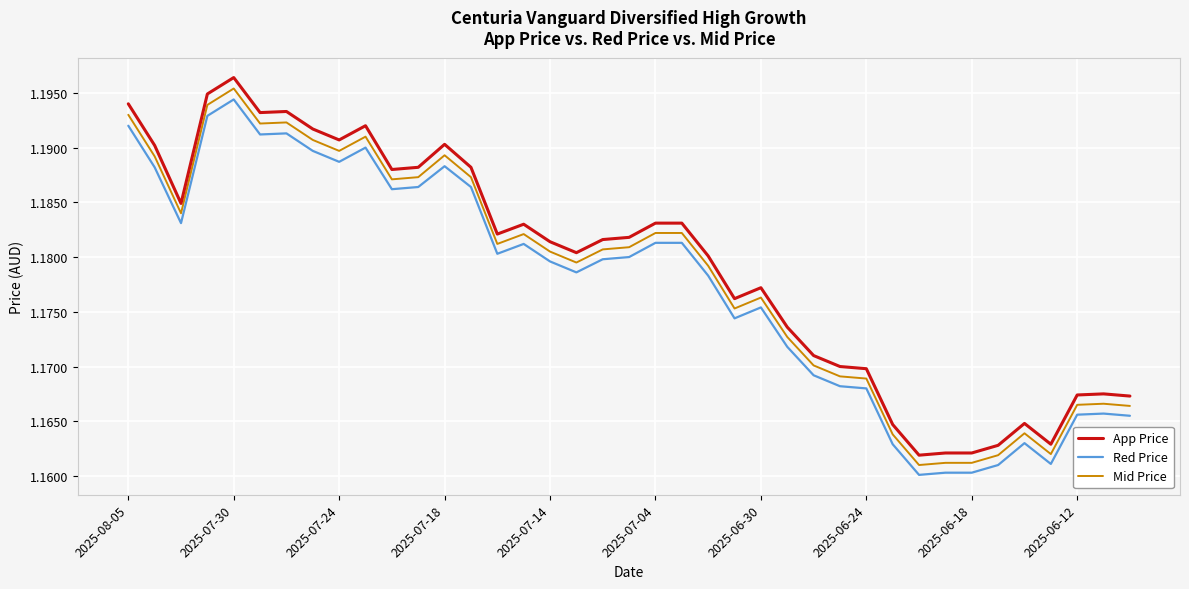

True or false: App Price and Mid Price intersect in this chart.

False